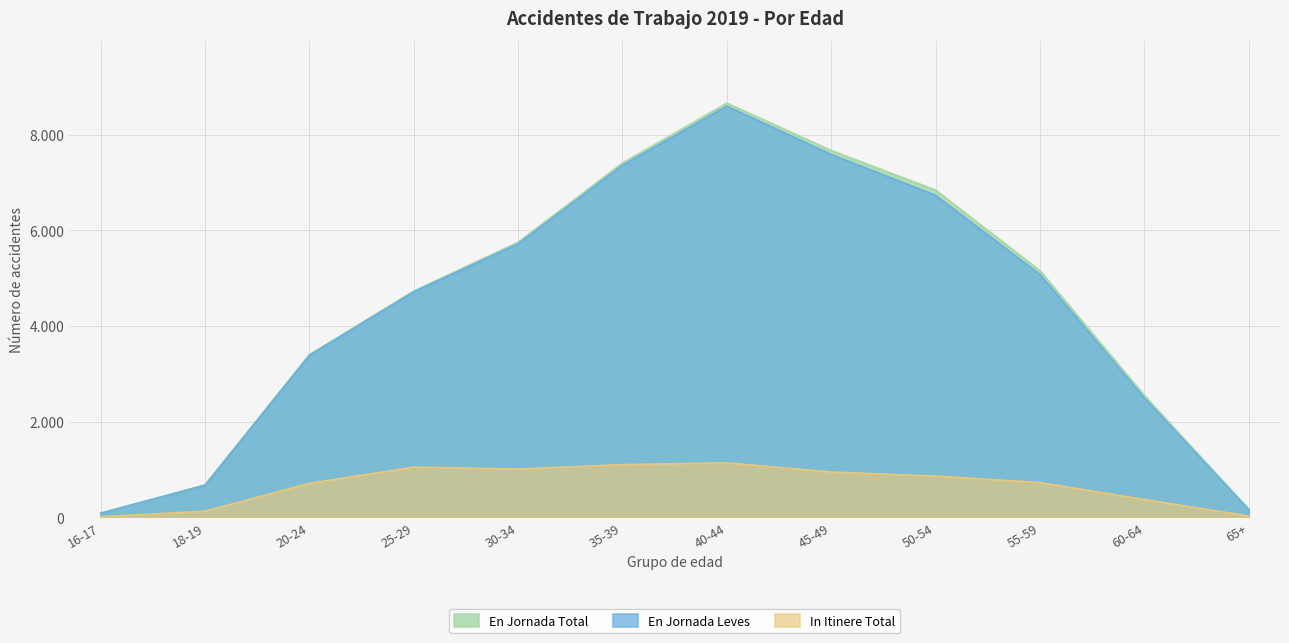

At which label is En Jornada Leves closest to 4347?

25-29